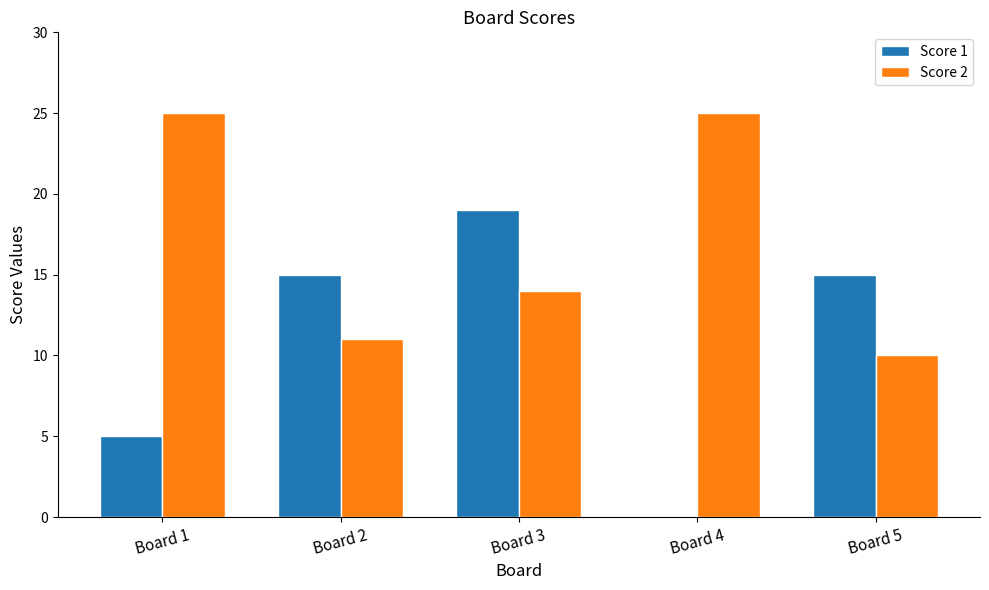

Reading right to left, what are all the values shown in this chart?

Score 1: Board 5=15	Board 4=0	Board 3=19	Board 2=15	Board 1=5
Score 2: Board 5=10	Board 4=25	Board 3=14	Board 2=11	Board 1=25